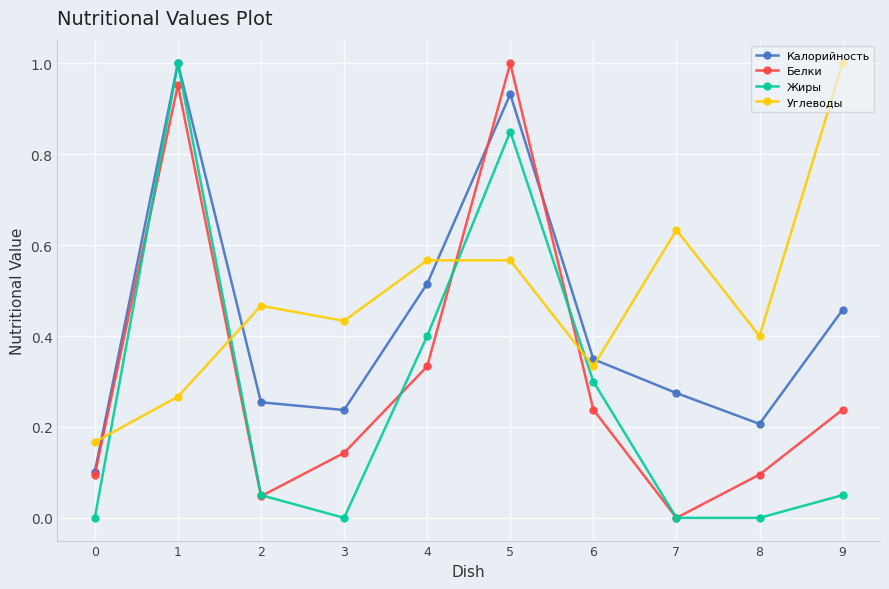

In Белки, how many points are higher than both neighbors (excluding endpoints)?

2